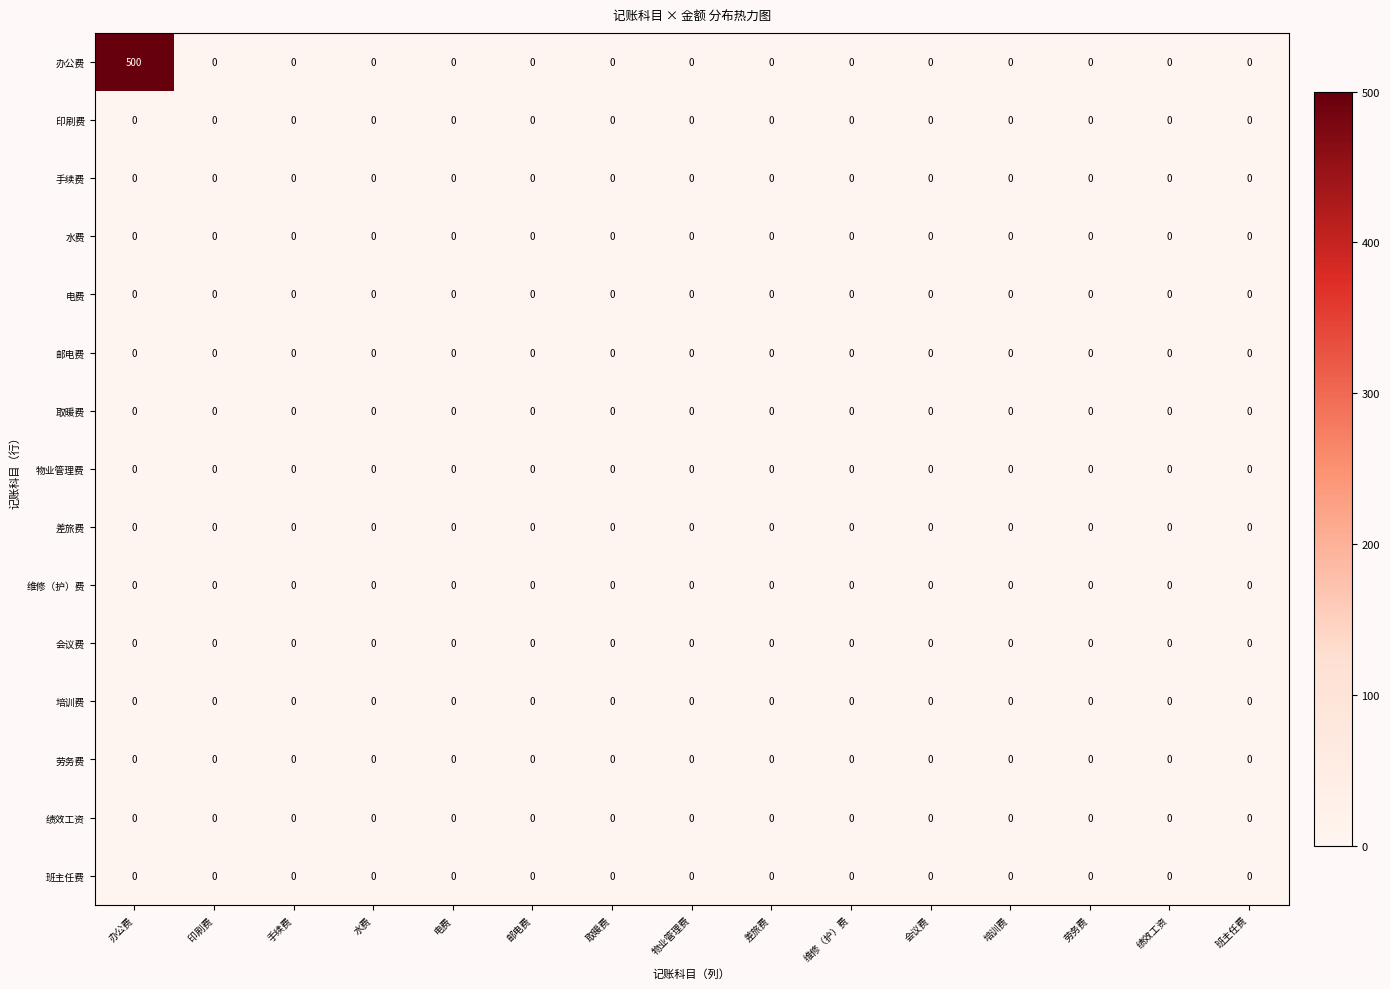

Which series changed the most between 办公费 and 绩效工资?

办公费